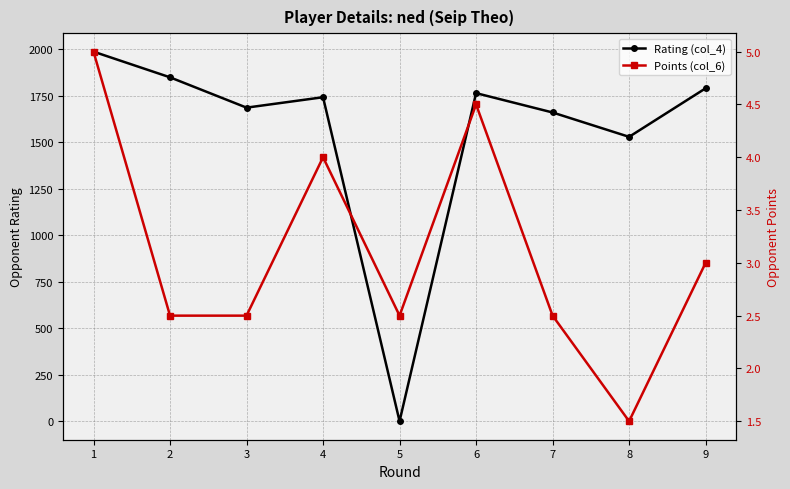

Reading left to right, extract all data points from this chart.

Rating (col_4): 1987.0	1849.0	1686.0	1742.0	0.0	1764.0	1660.0	1529.0	1790.0
Points (col_6): 5.0	2.5	2.5	4.0	2.5	4.5	2.5	1.5	3.0